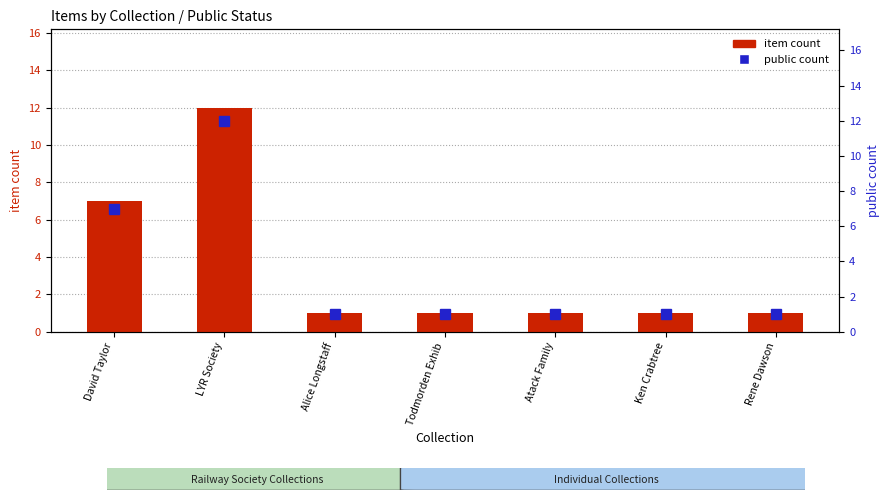

What is the sum of the item count values at LYR Society and David Taylor?

19